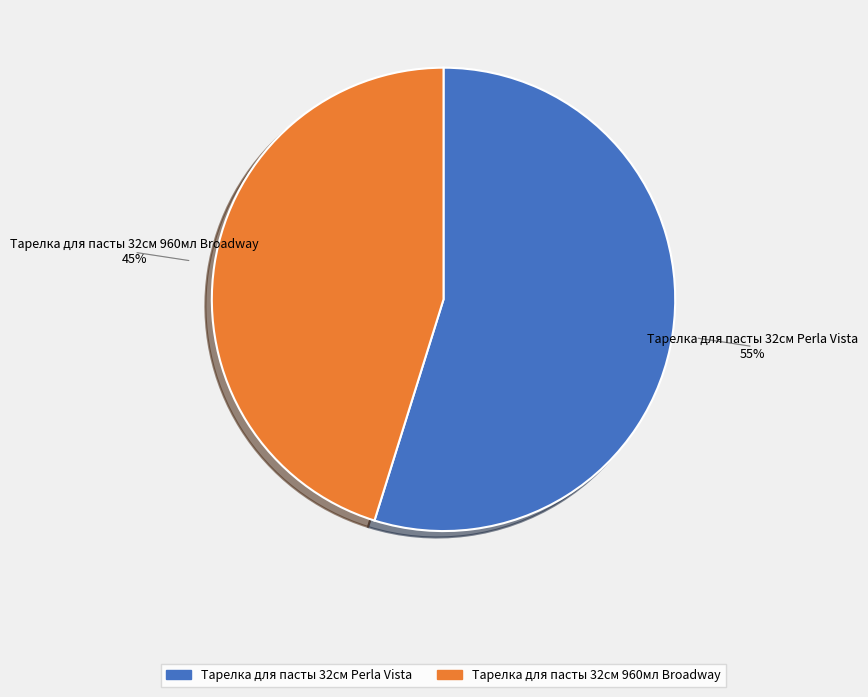

What is the largest slice in the pie chart?

Тарелка для пасты 32см Perla Vista